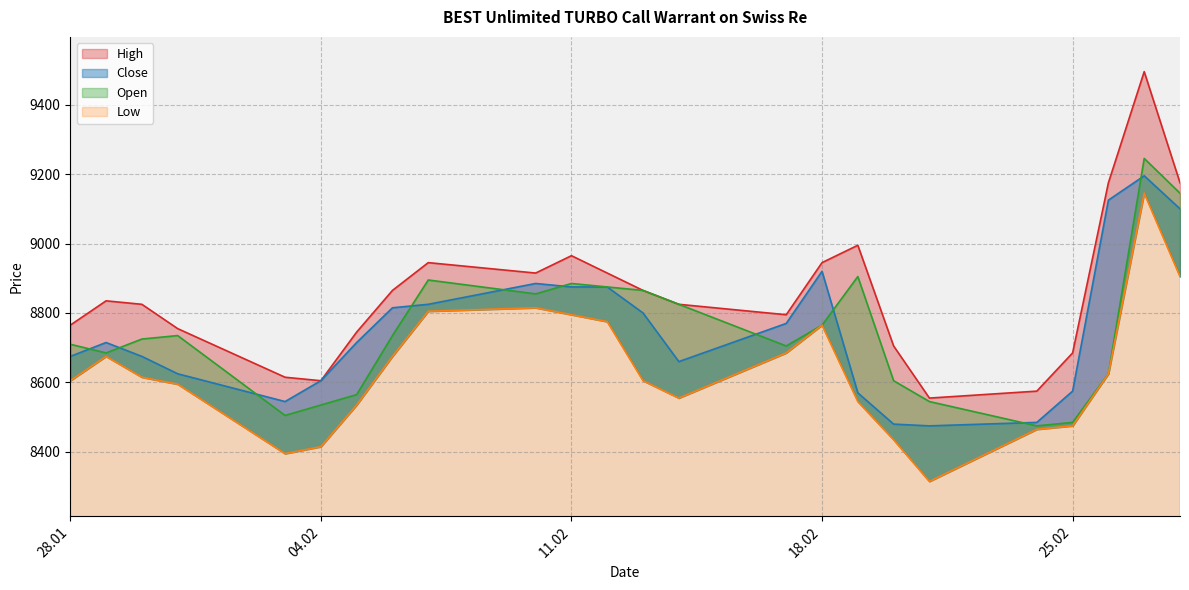

What is the value of the Low point at the 5th from the left?

8395